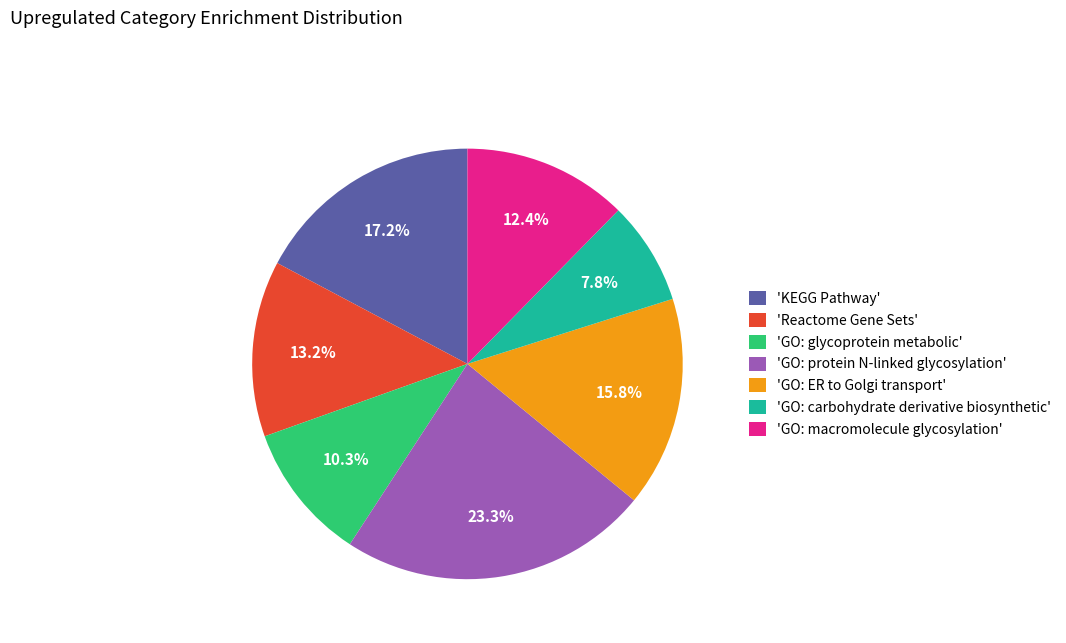

Approximately how many times larger is the value at 'GO: glycoprotein metabolic' compared to 'GO: protein N-linked glycosylation'?

0.4